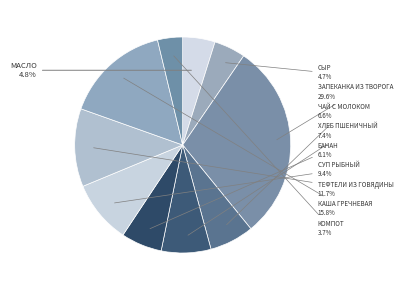

The КОМПОТ slice represents 4% of the pie. True or false?

True